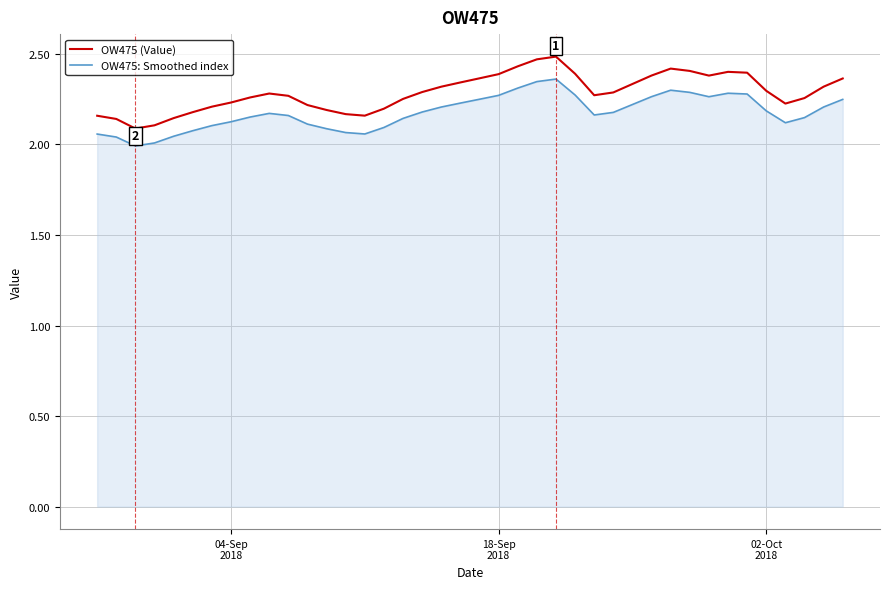

Which series has the widest spread of values?

OW475 (Value)